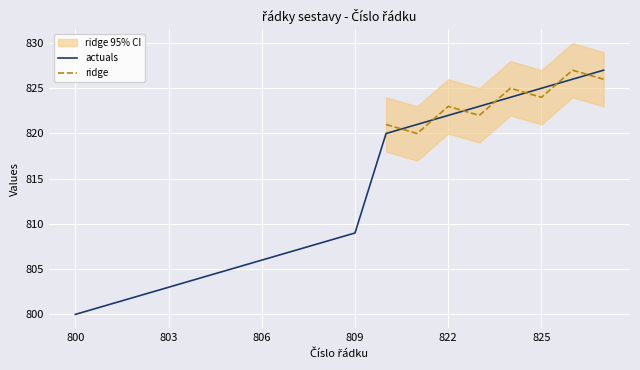

Which label corresponds to the largest value in the chart?

827